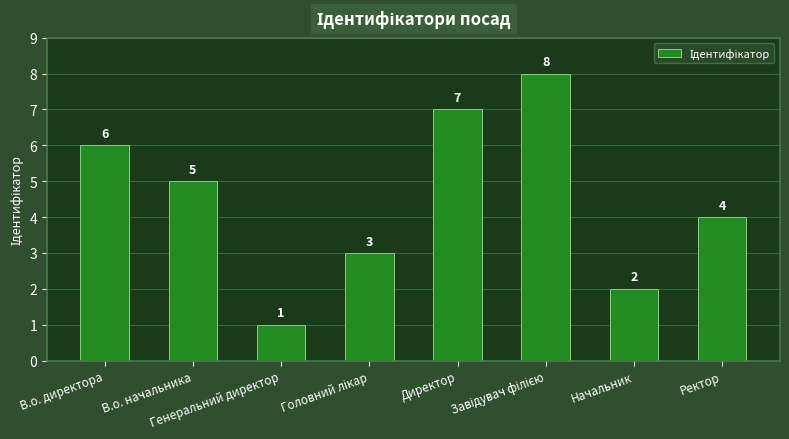

What value does the data have at Начальник?

2